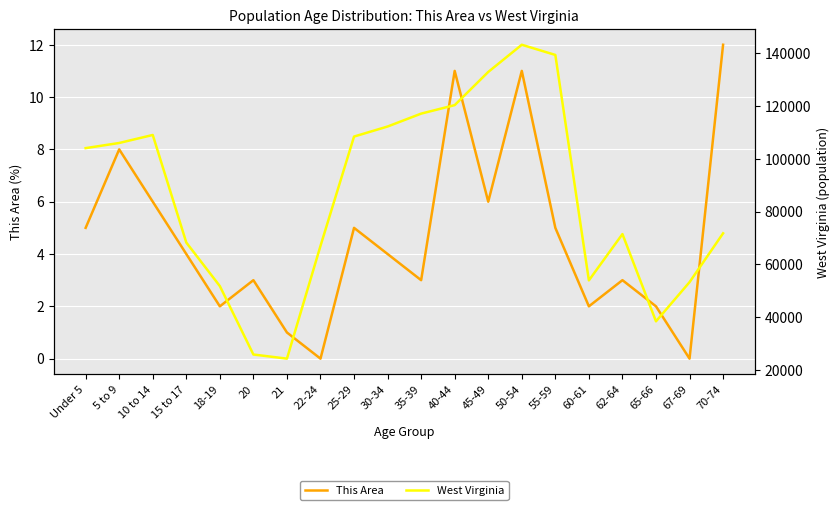

Reading right to left, list all the values displayed in this chart.

This Area: 70-74=12	67-69=0	65-66=2	62-64=3	60-61=2	55-59=5	50-54=11	45-49=6	40-44=11	35-39=3	30-34=4	25-29=5	22-24=0	21=1	20=3	18-19=2	15 to 17=4	10 to 14=6	5 to 9=8	Under 5=5
West Virginia: 70-74=71792	67-69=53281	65-66=38447	62-64=71501	60-61=53956	55-59=139368	50-54=143232	45-49=132924	40-44=120358	35-39=117136	30-34=112254	25-29=108444	22-24=67026	21=24305	20=25873	18-19=51795	15 to 17=68297	10 to 14=109045	5 to 9=106016	Under 5=104060